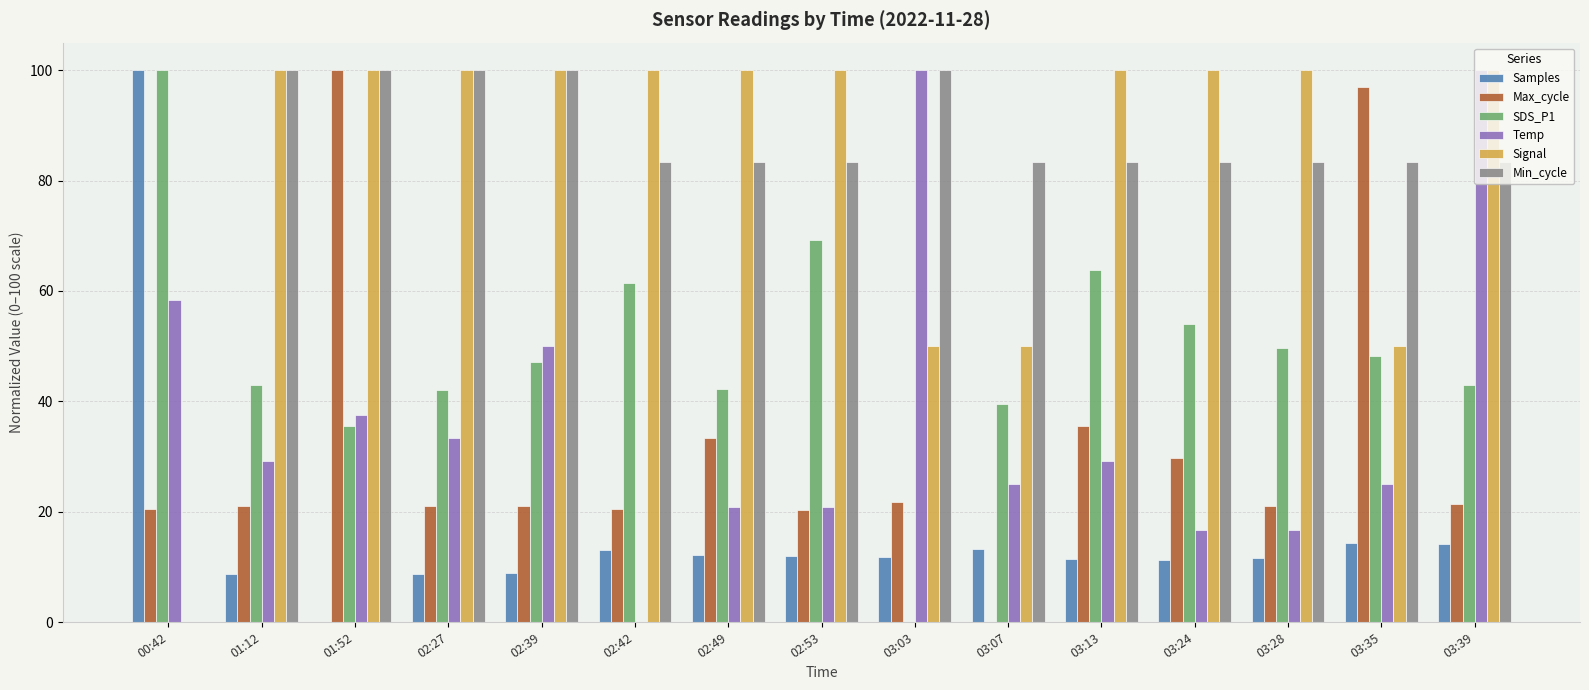

Does the chart contain stacked bars?

No